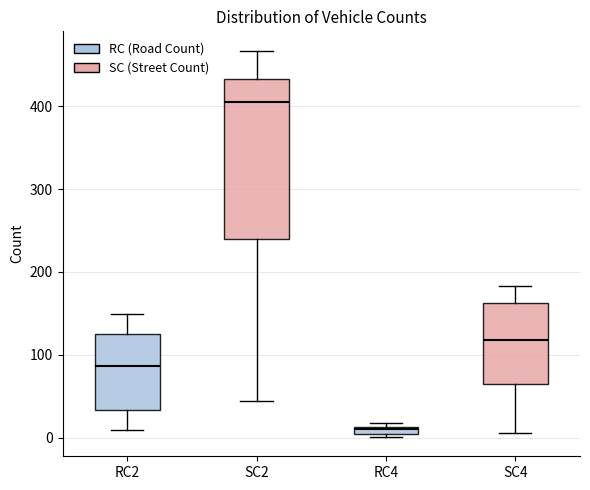

Where is the lower edge of the box for SC2 on the y-axis? The values are not printed on the chart, so give them approximately, as read against the axis.

240